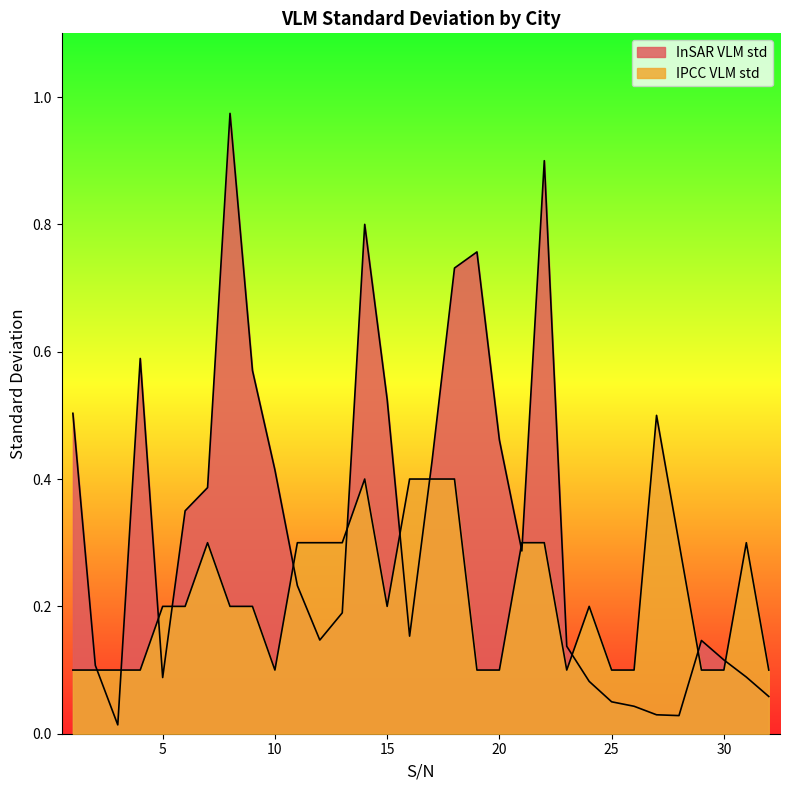

Where do IPCC VLM std and InSAR VLM std first cross each other?

2 and 3